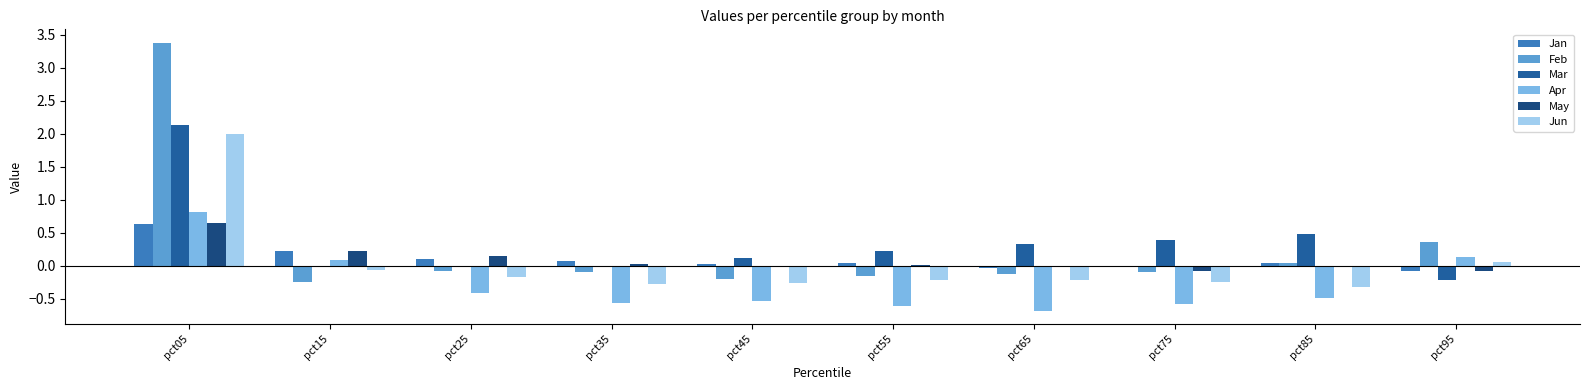

What is the sum of all Jun values?

0.3